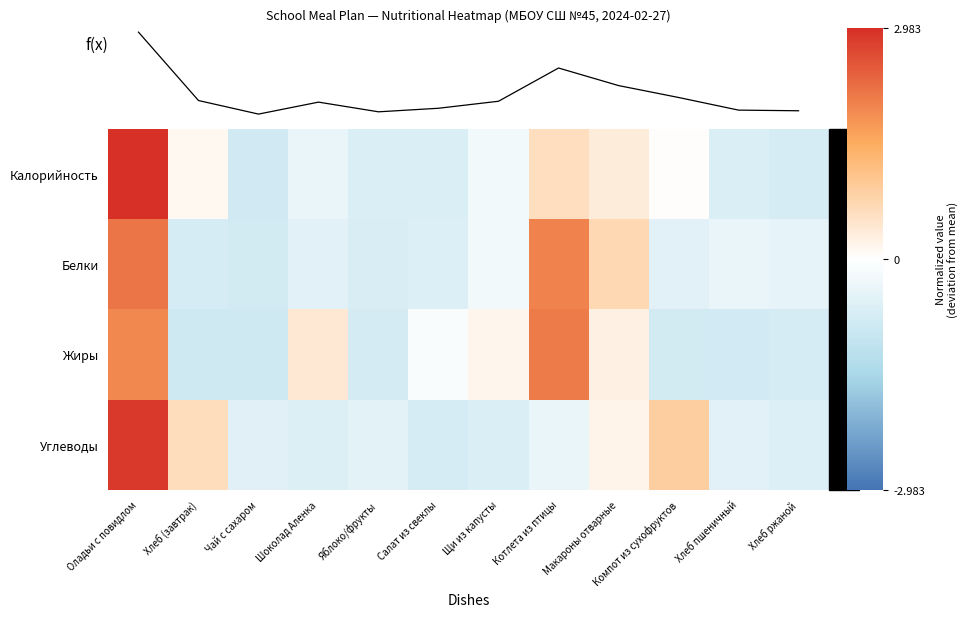

Is it true that Калорийность equals 3.0 at Оладьи с повидлом?

True